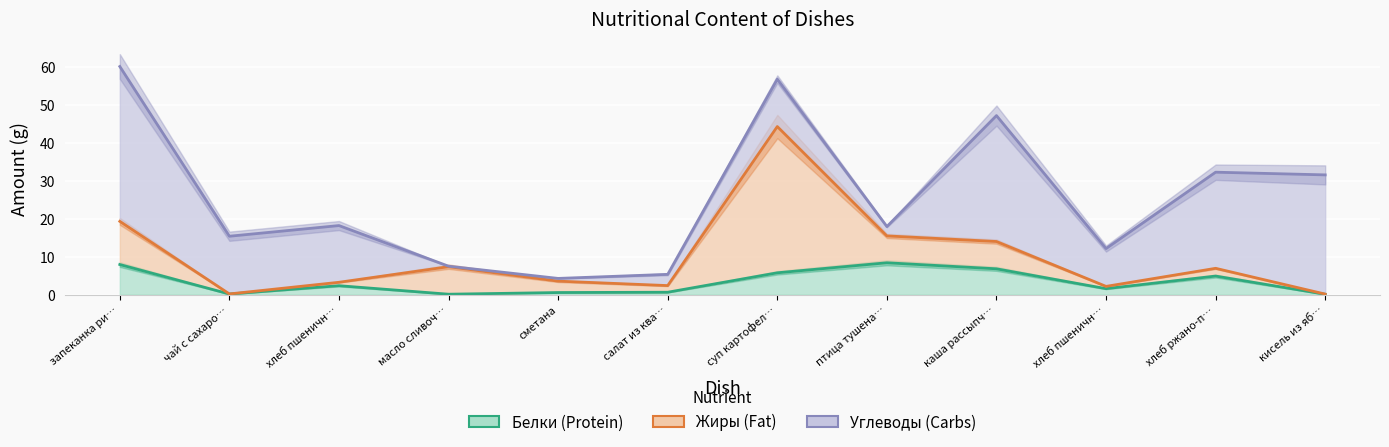

True or false: Белки has more than 1 points higher than both neighbors.

True